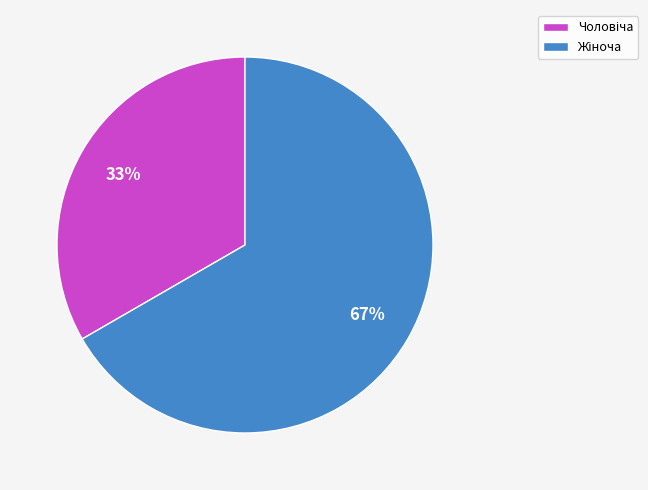

To the nearest percent, what is the average slice percentage?

50%